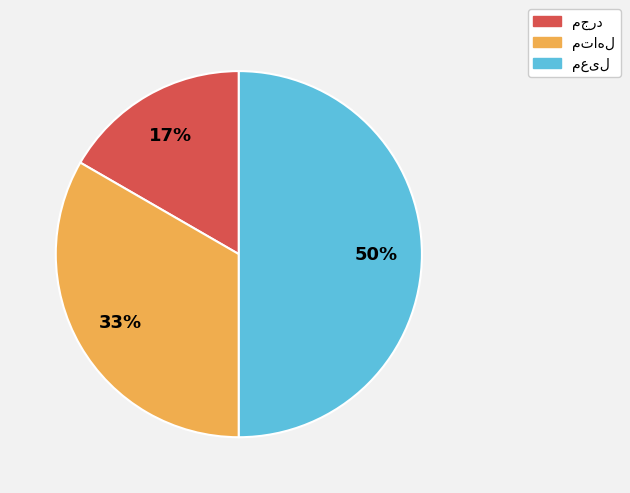

How many segments does this pie chart have?

3